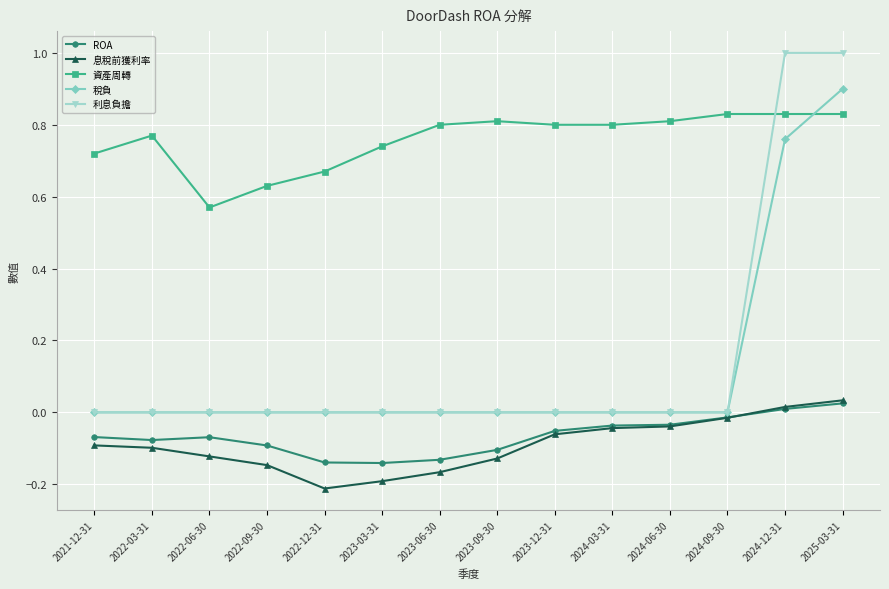

What are all the series names shown in the legend?

ROA, 息稅前獲利率, 資產周轉, 稅負, 利息負擔